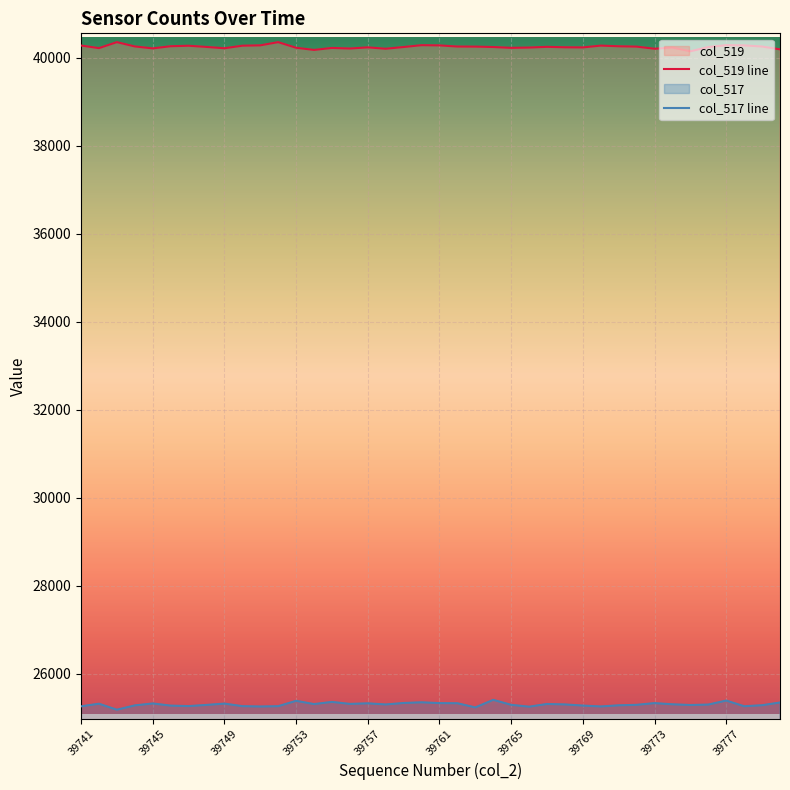

List the labels in order of value, largest first.

39743, 39752, 39760, 39777, 39751, 39761, 39778, 39741, 39770, 39750, 39747, 39746, 39771, 39744, 39762, 39779, 39763, 39772, 39767, 39748, 39759, 39764, 39776, 39768, 39757, 39769, 39766, 39774, 39753, 39765, 39755, 39742, 39749, 39745, 39756, 39758, 39773, 39780, 39754, 39775